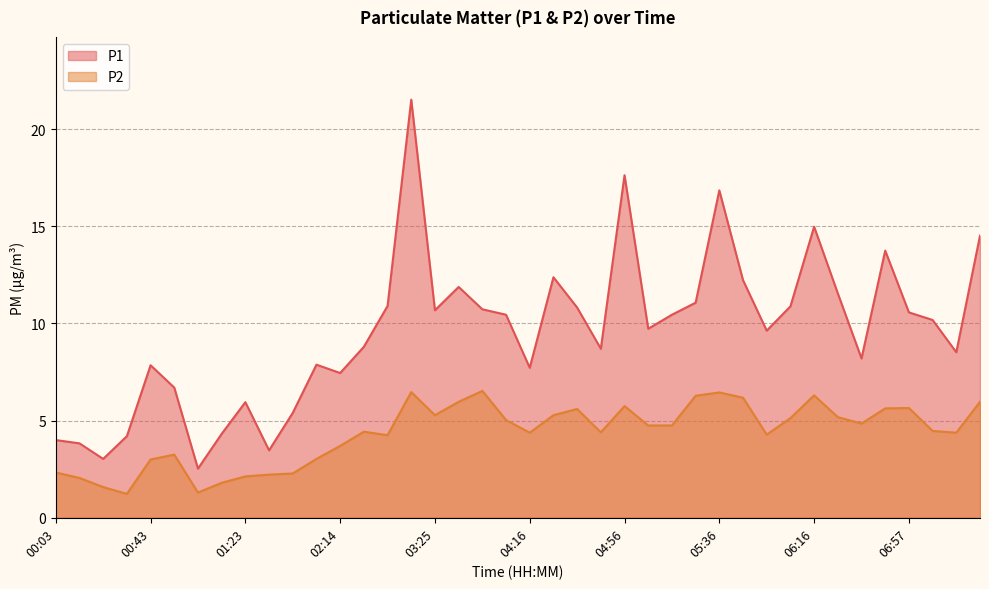

At 05:56, list the series in order from largest to smallest.

P1, P2